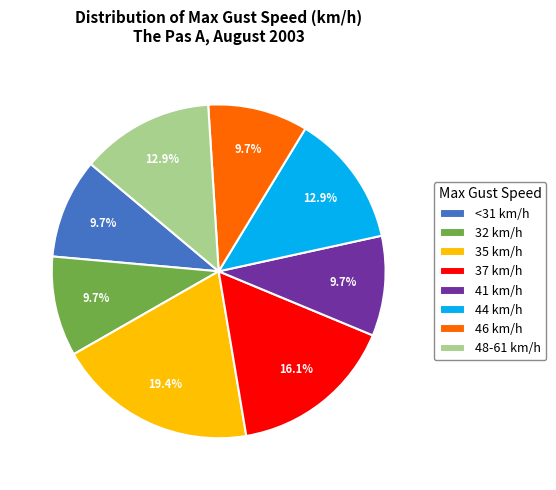

Is it true that 41 is 1% of the pie?

False